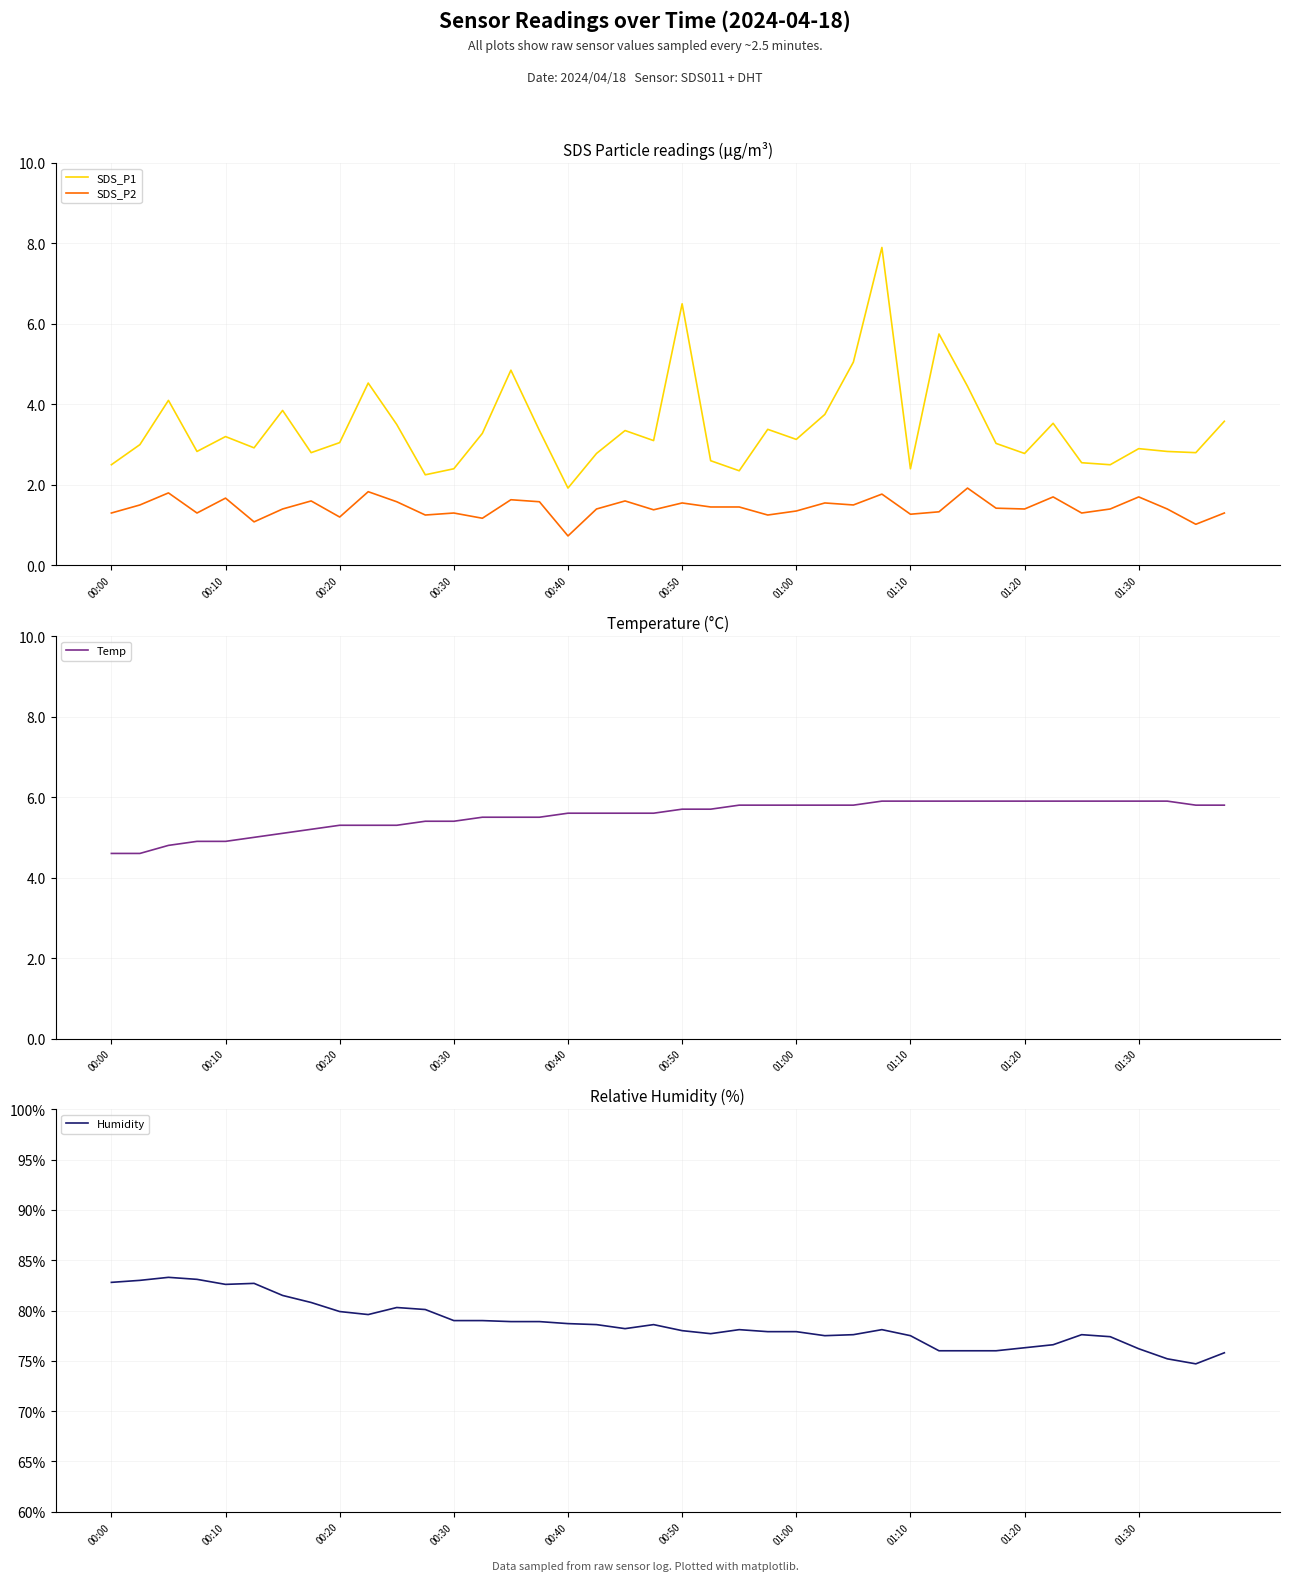

The Humidity series shows 122.2 at 01:20. True or false?

False